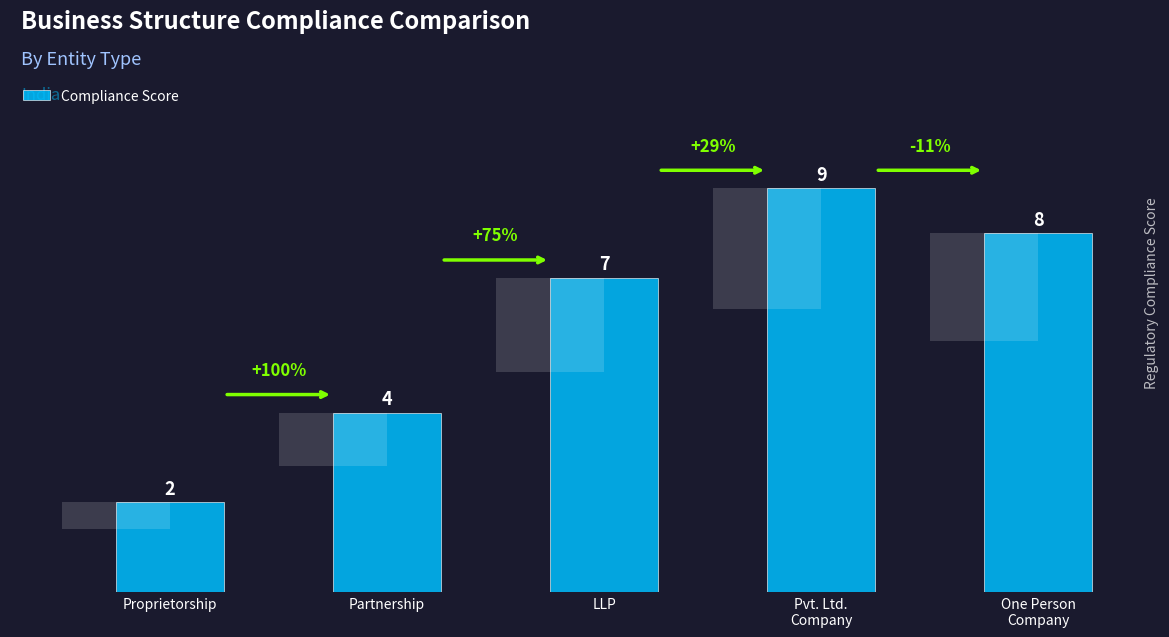

What is the label of the 1st bar from the left?

Proprietorship